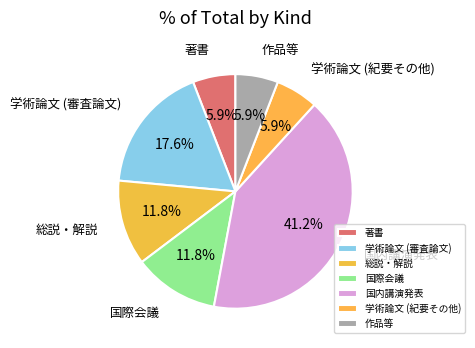

How many segments does this pie chart have?

7